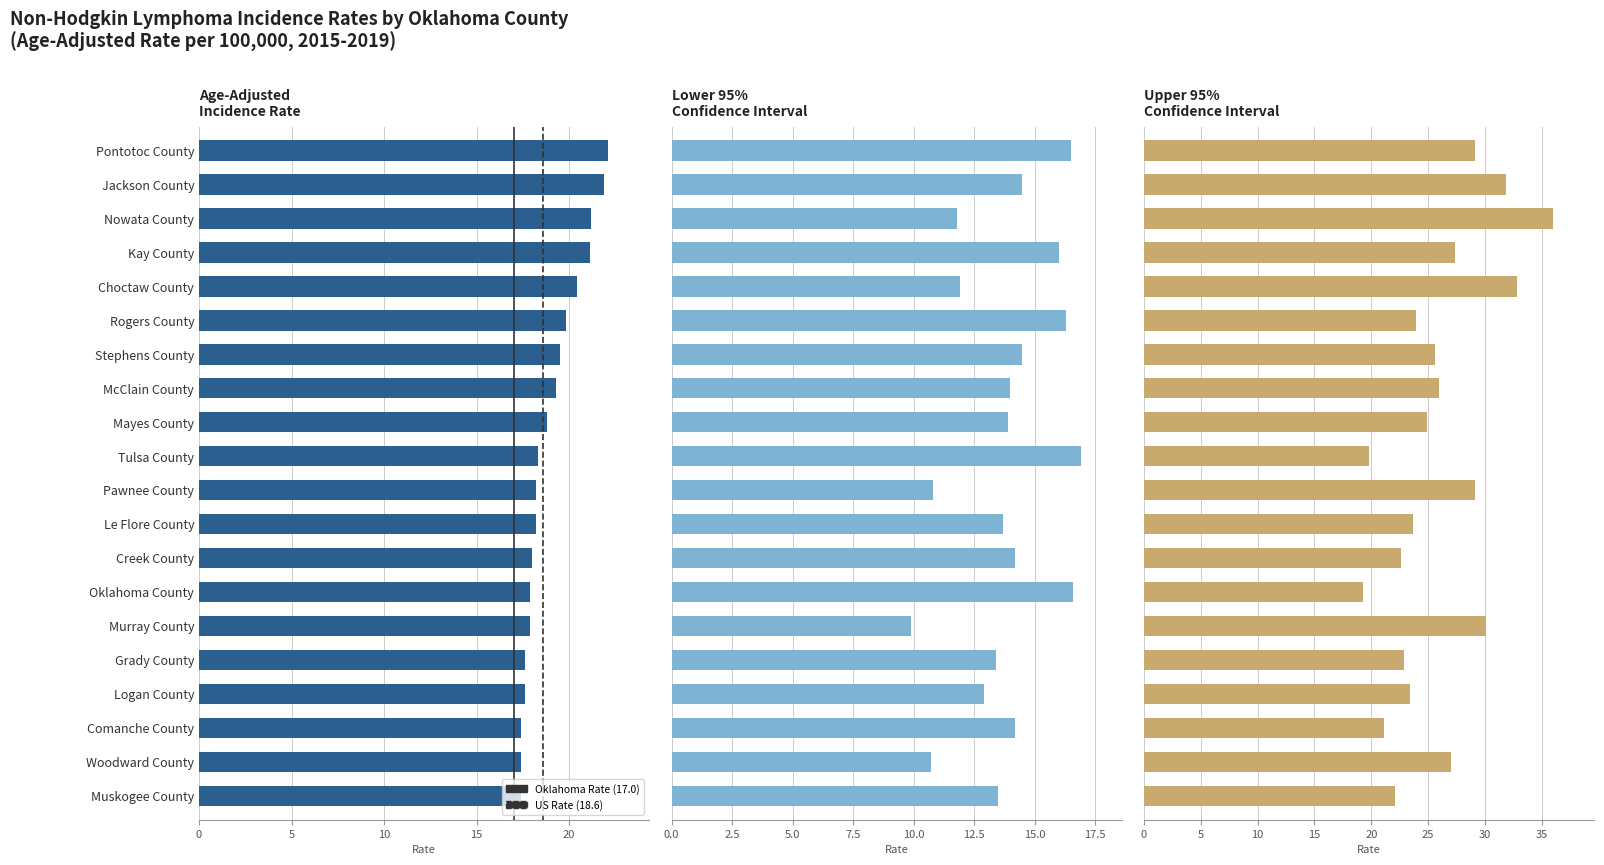

How many data points in Upper 95% Confidence Interval are above 25?

10